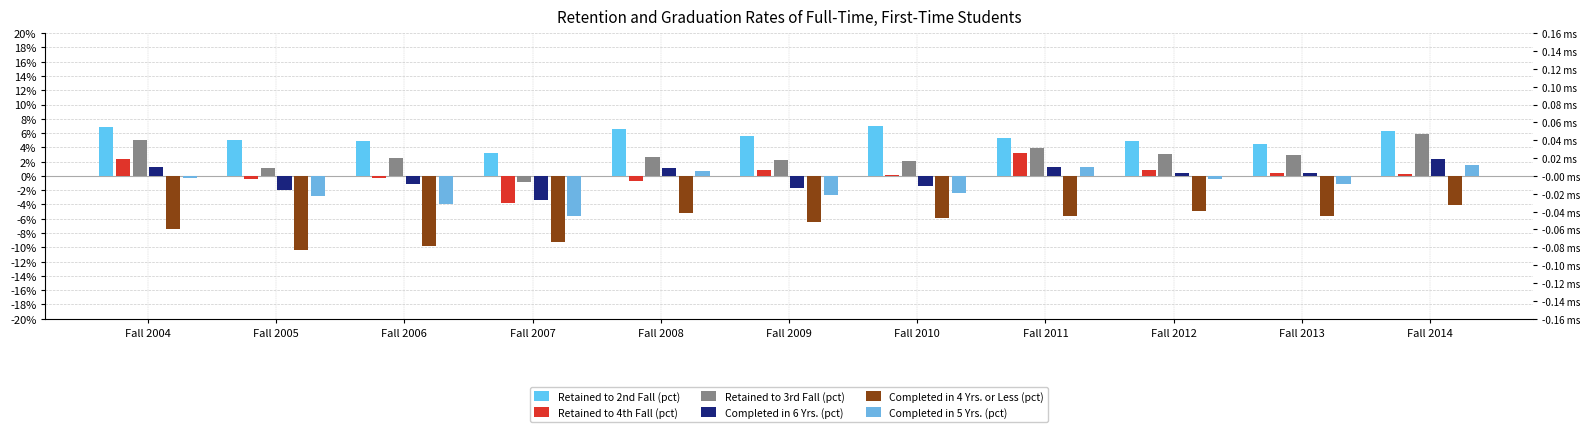

What is the minimum value shown in the chart?

-10.3